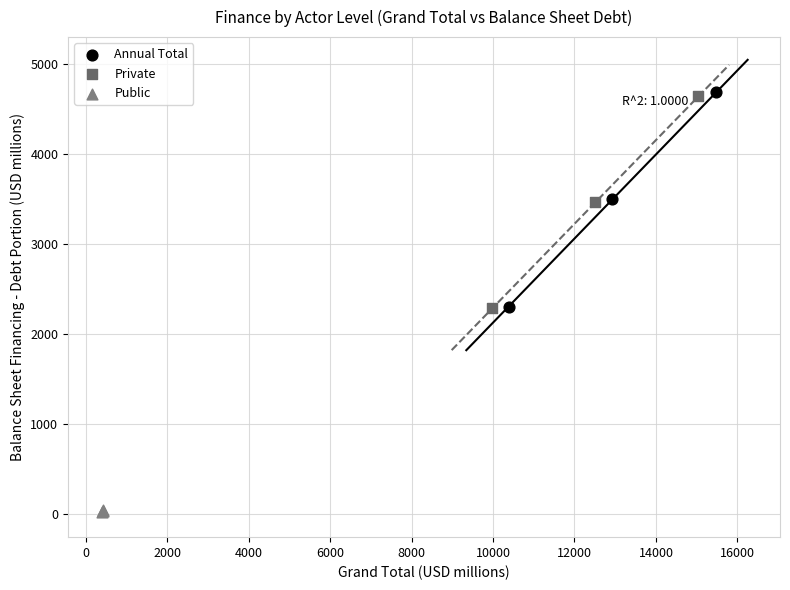

Which series contains the highest Y value?

Annual Total